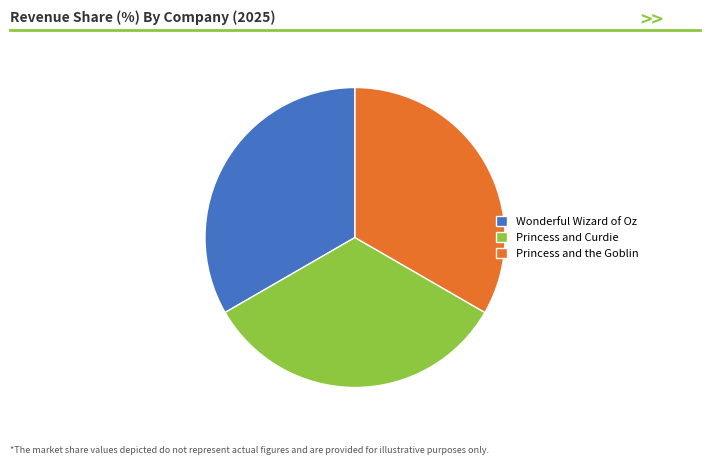

Approximately how many times larger is the value at Princess and Curdie compared to Wonderful Wizard of Oz?

1.0